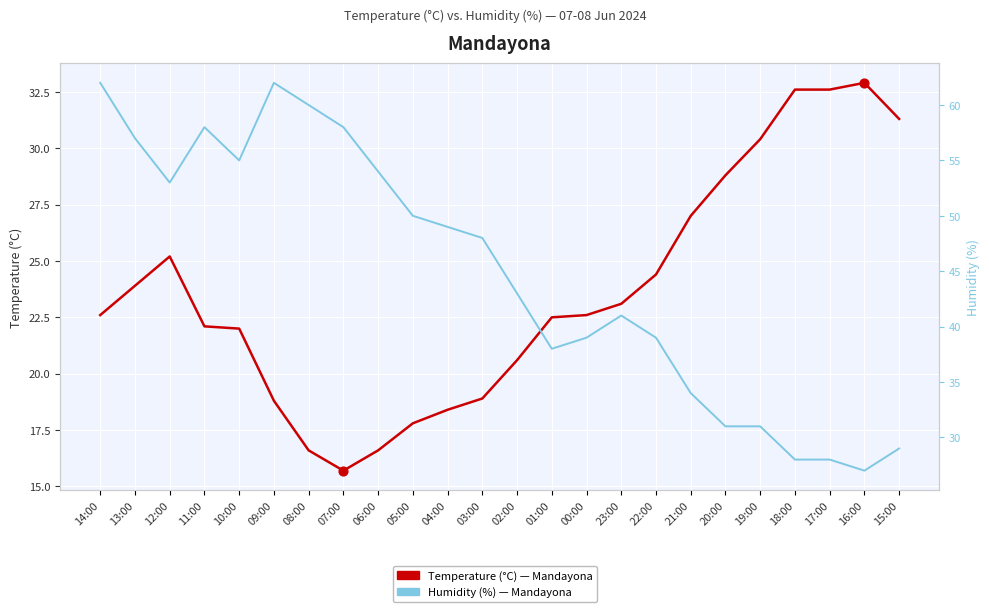

What are all the series names shown in the legend?

Temperature (°C), Humidity (%)